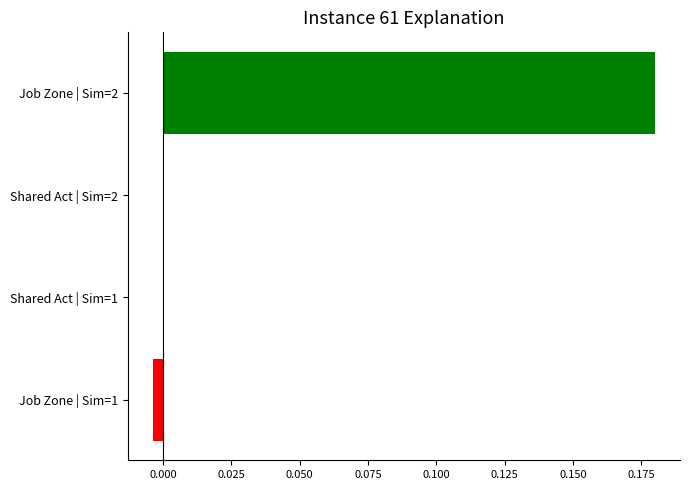

The chart shows a value of -0.0 at Job Zone | Sim=1. True or false?

True